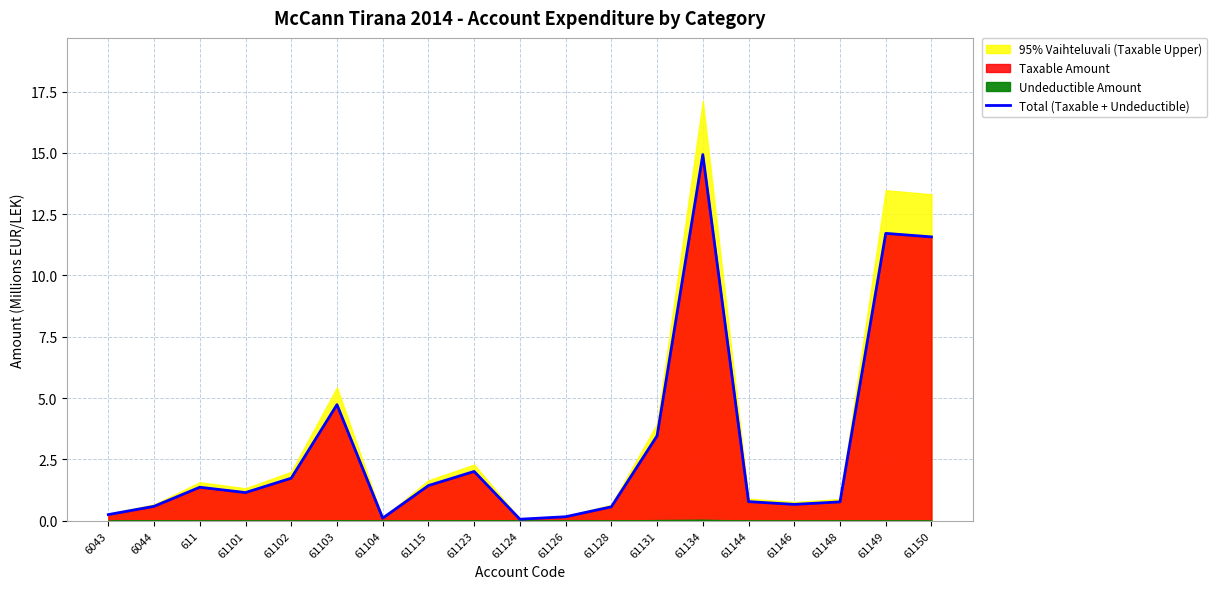

What is the maximum value for Total (Taxable + Undeductible)?

14.9